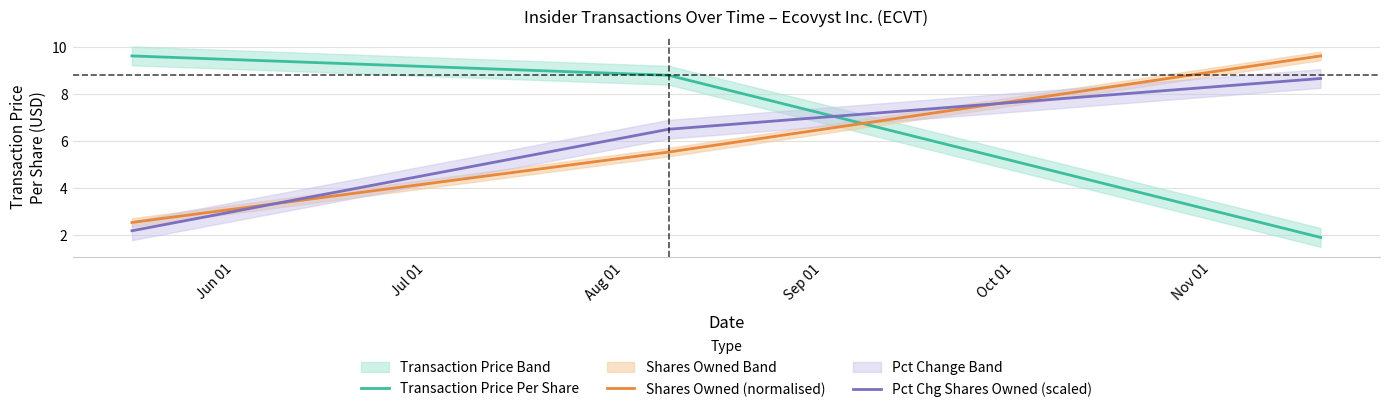

What is the average value of the Shares Owned (normalised) series?

5.9